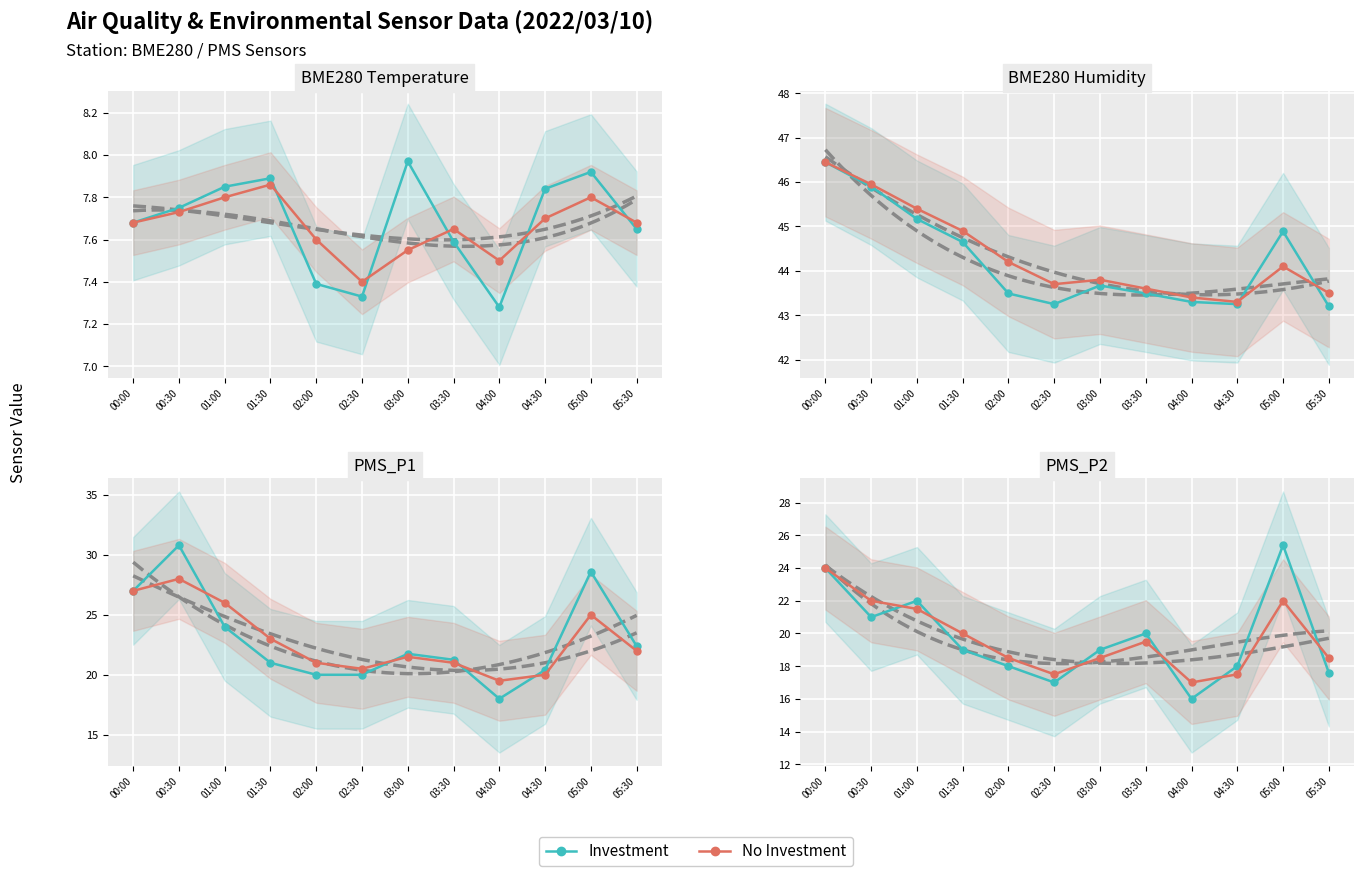

What is the lowest value of the No Investment series?

17.0